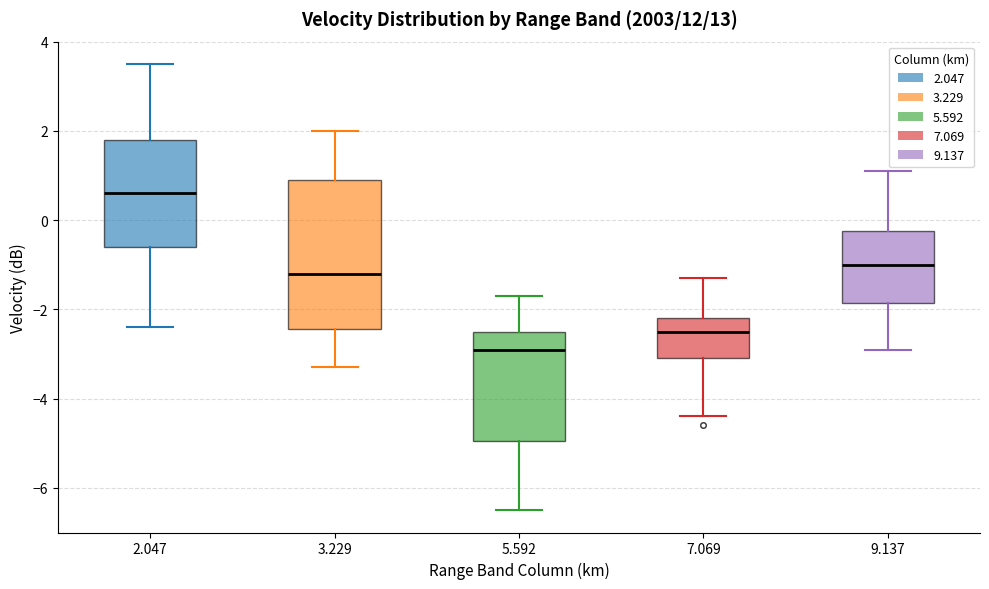

Where does the median line of the box at x = 5.592 sit on the y-axis? The values are not printed on the chart, so give them approximately, as read against the axis.

-2.8